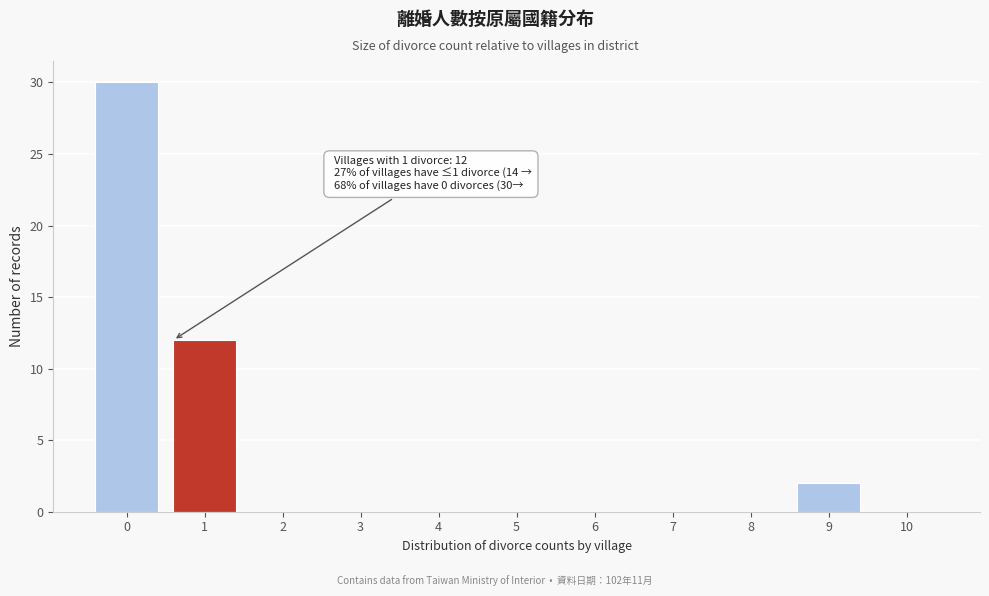

Reading left to right, what are all the values shown in this chart?

0=30	1=12	2=0	3=0	4=0	5=0	6=0	7=0	8=0	9=2	10=0